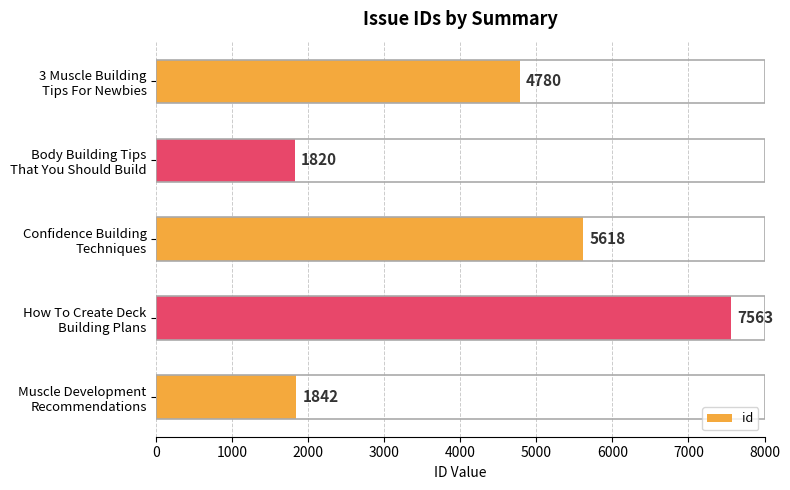

What is the maximum value shown in the chart?

7563